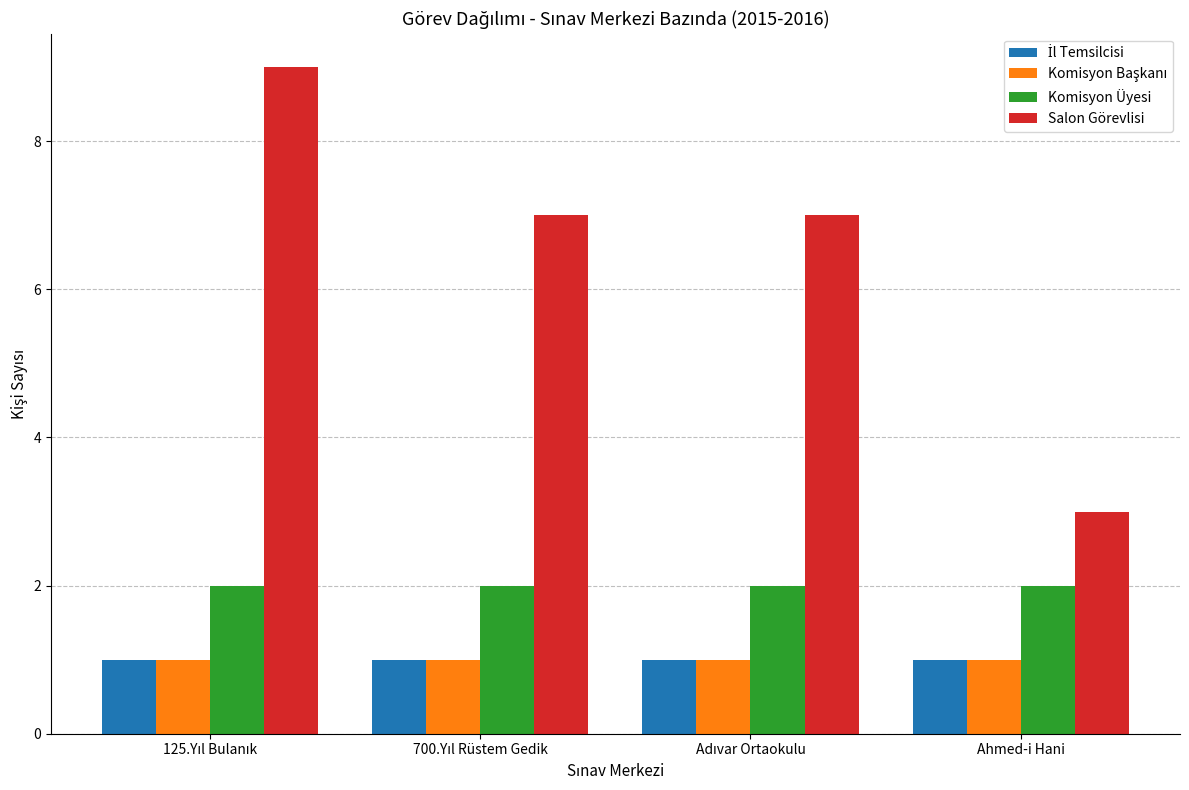

What is the minimum value shown in the chart?

1